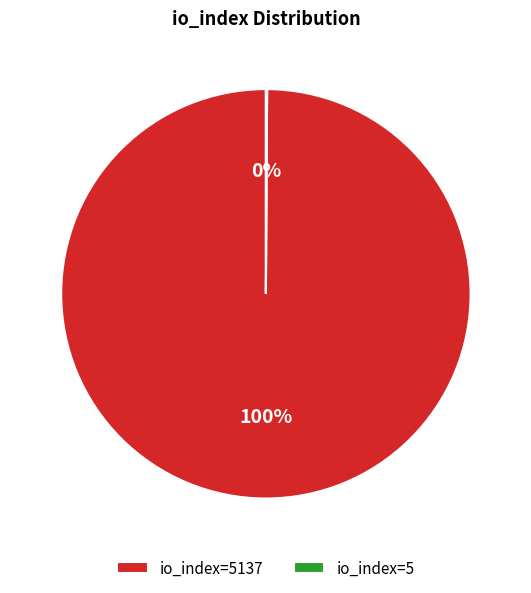

To the nearest percent, what is the difference between the largest and smallest slice percentages?

100%